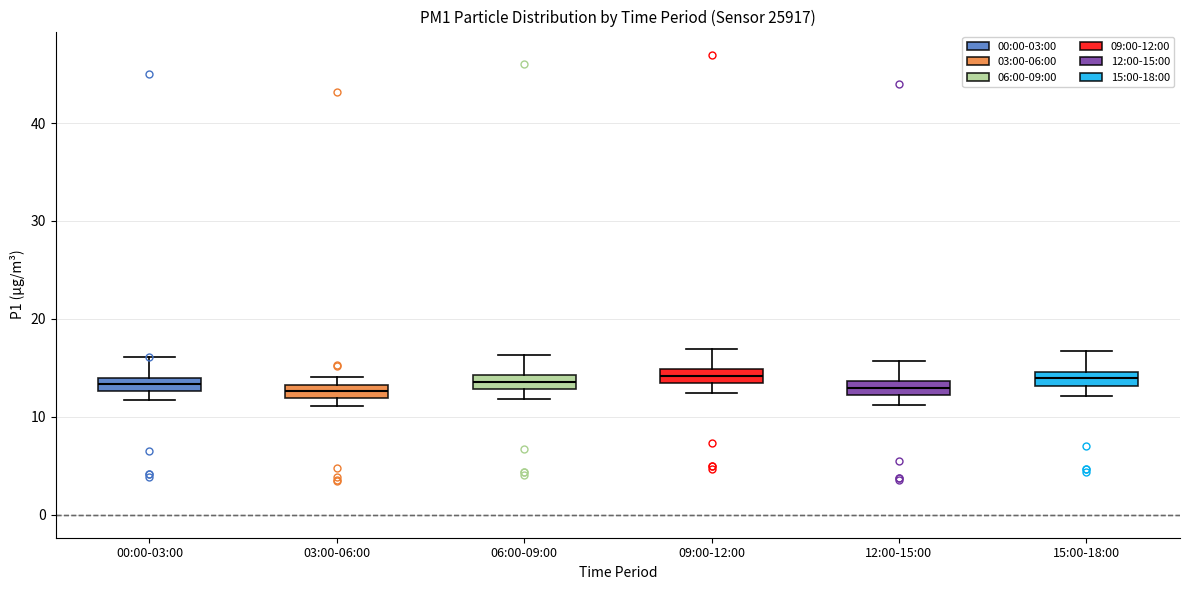

Where does the lower whisker of the box for 06:00-09:00 end on the y-axis? The values are not printed on the chart, so give them approximately, as read against the axis.

12